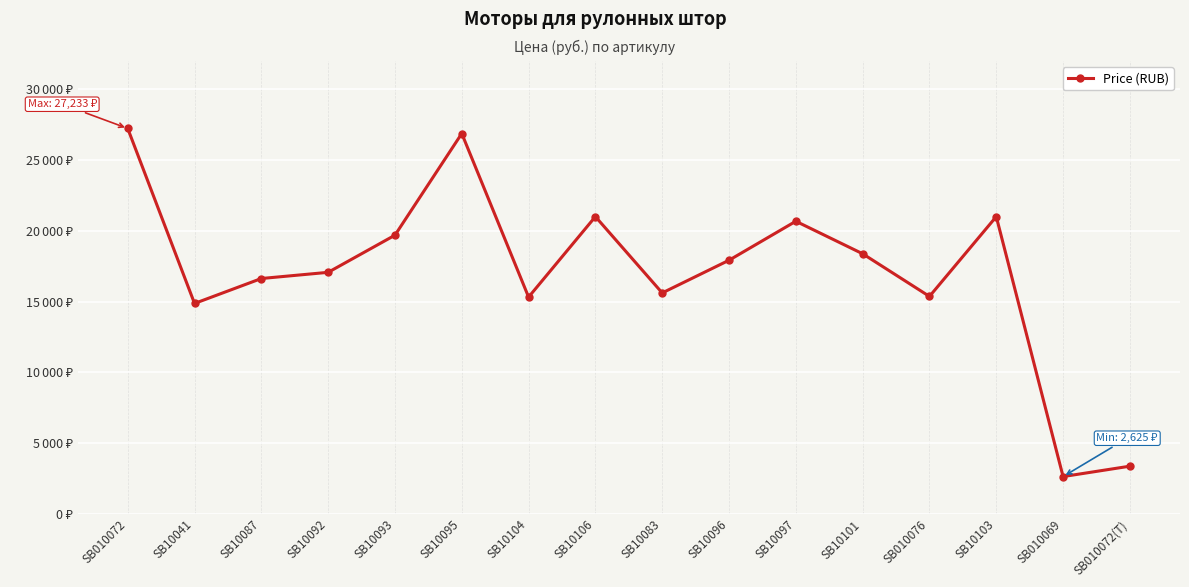

What is the label of the 15th point from the right?

SB10041